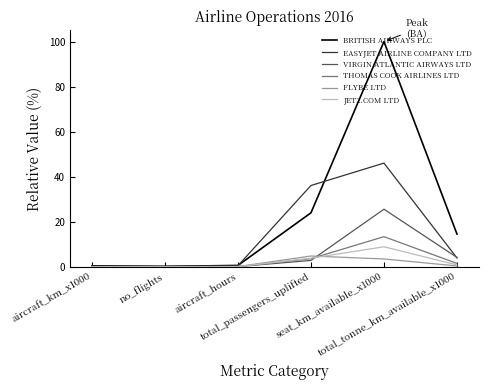

Which series has the largest range (max minus min)?

BRITISH AIRWAYS PLC